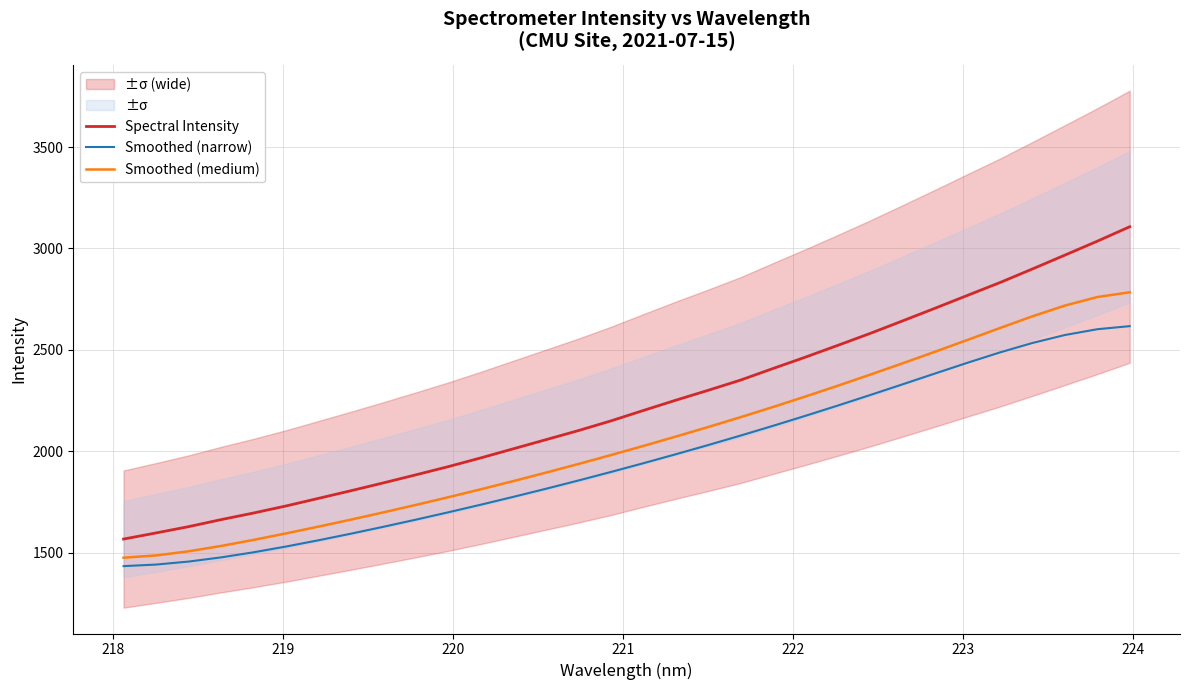

True or false: Smoothed (narrow) and Spectral Intensity intersect in this chart.

False